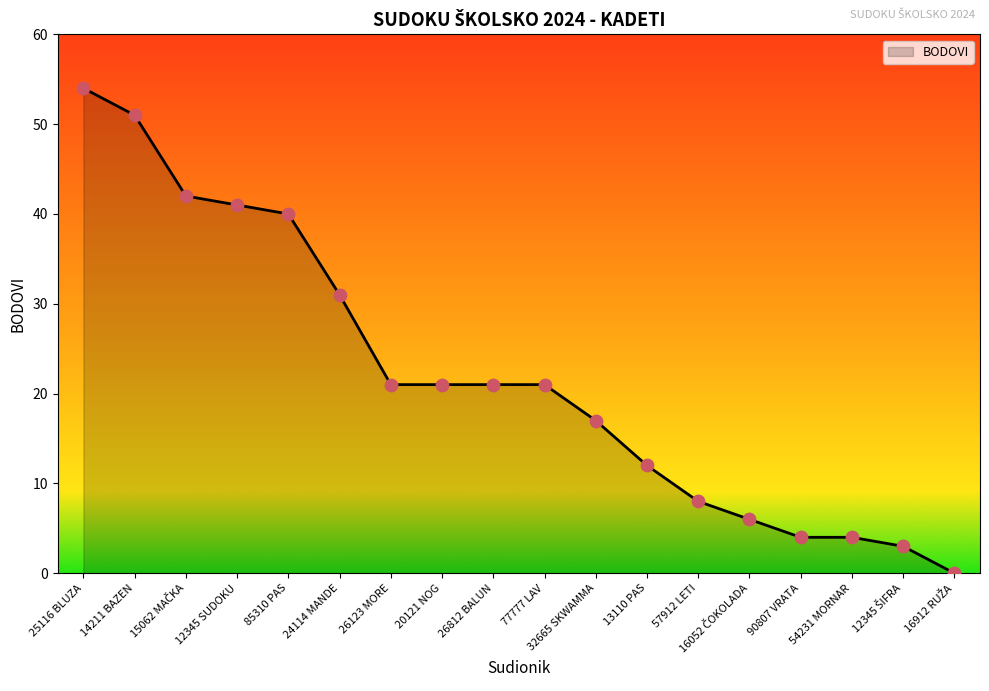

Approximately how many times larger is the value at 85310 PAS compared to 57912 LETI?

5.0